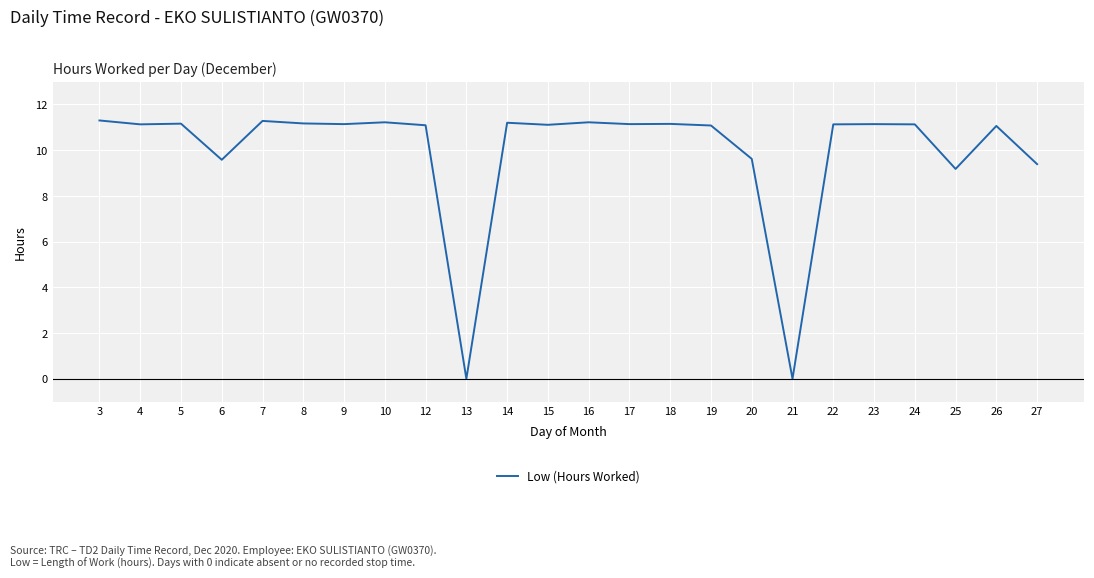

What is the maximum value shown in the chart?

11.3